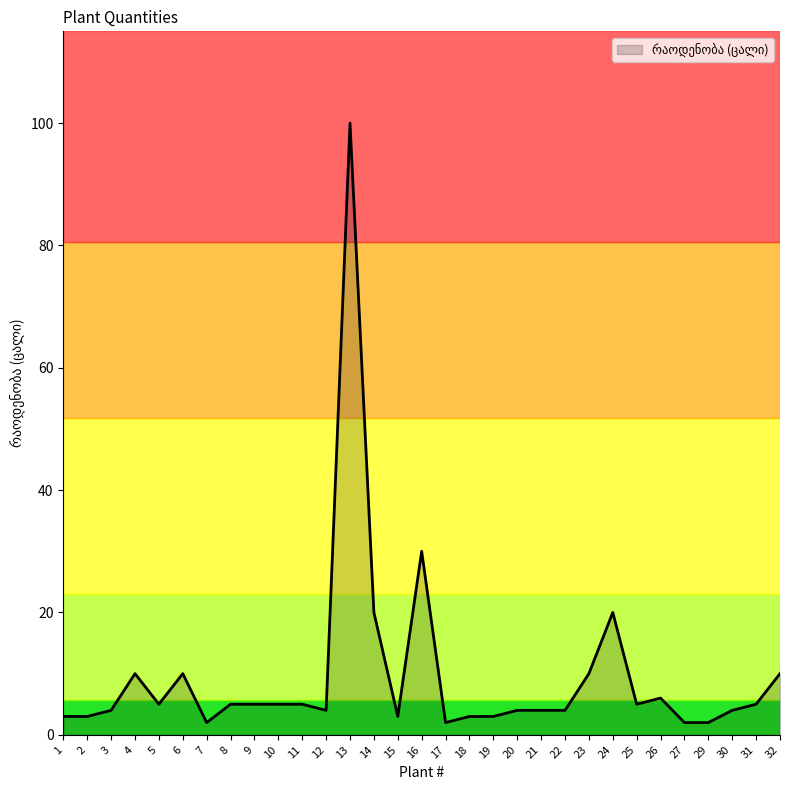

Read the value at 6, to the nearest 10.

10